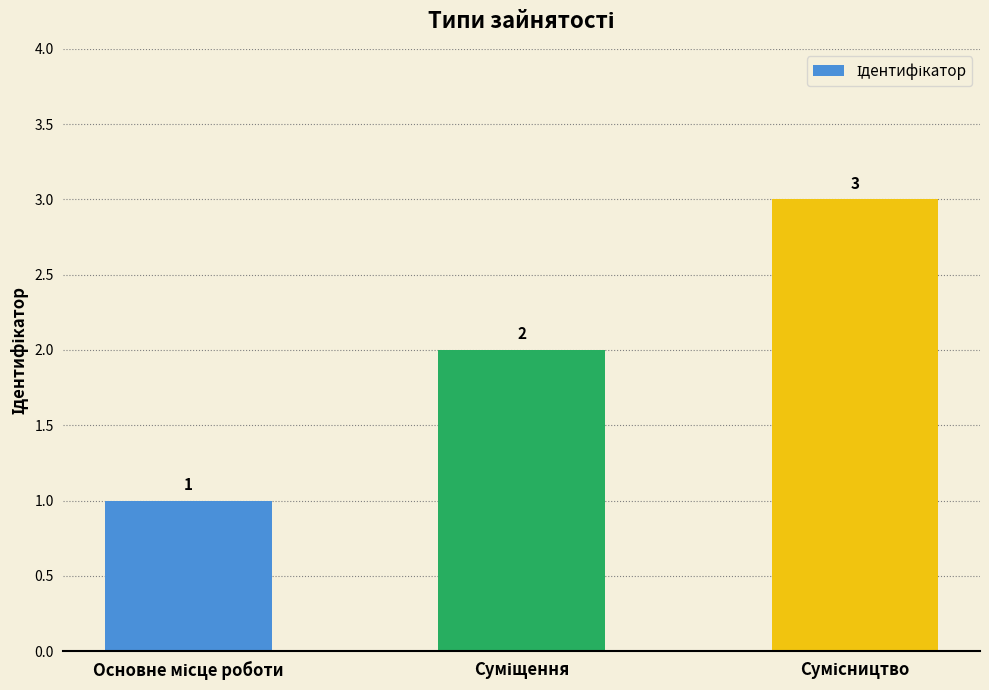

What is the greatest value displayed?

3